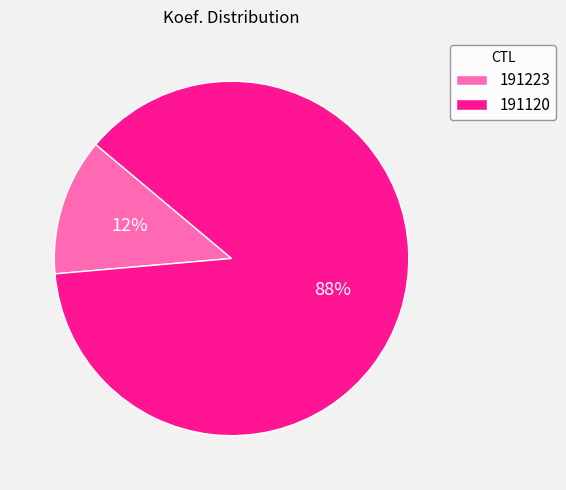

Which has a higher value, 191120 or 191223?

191120